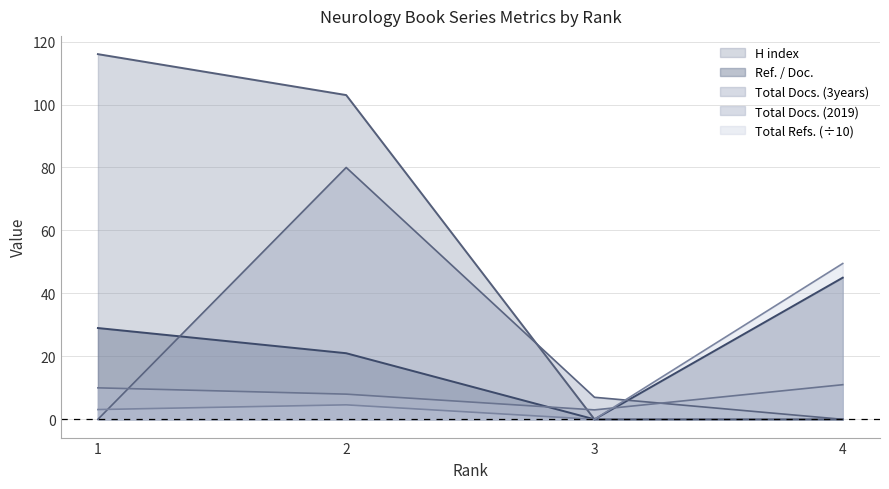

How many series are shown in this chart?

5